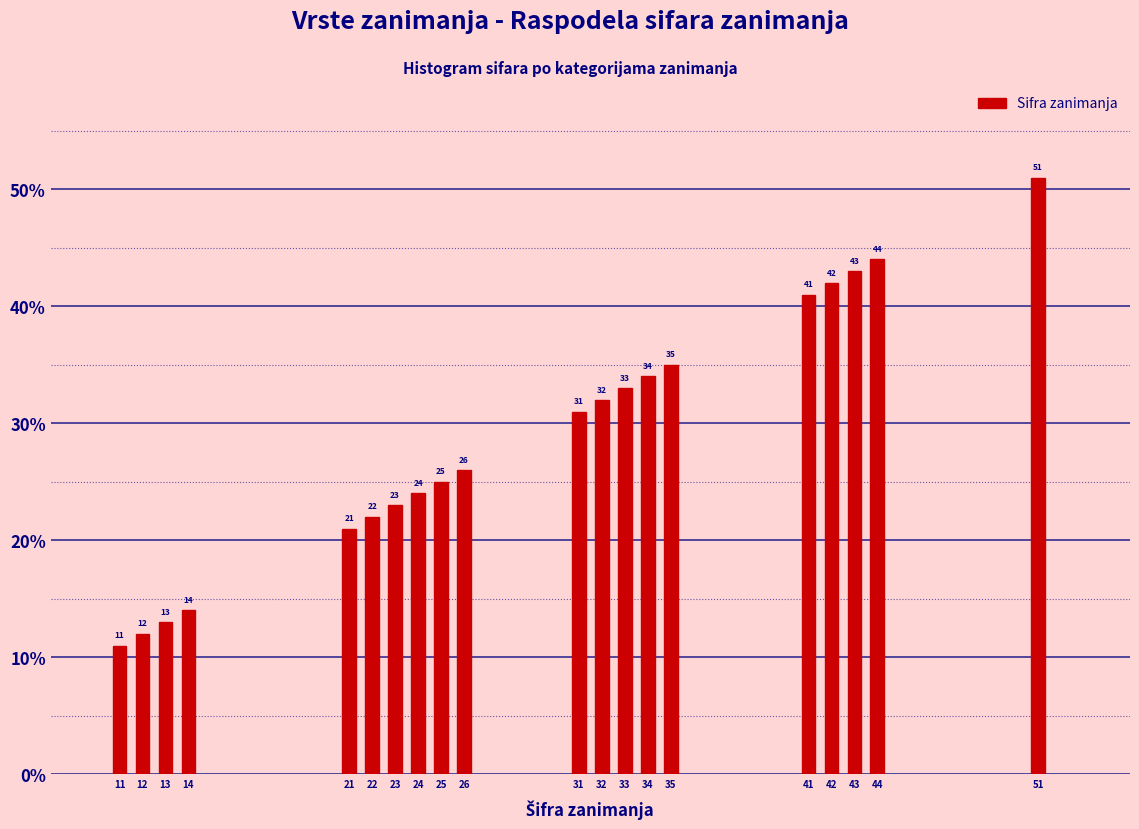

Reading left to right, extract all data points from this chart.

11	12	13	14	21	22	23	24	25	26	31	32	33	34	35	41	42	43	44	51